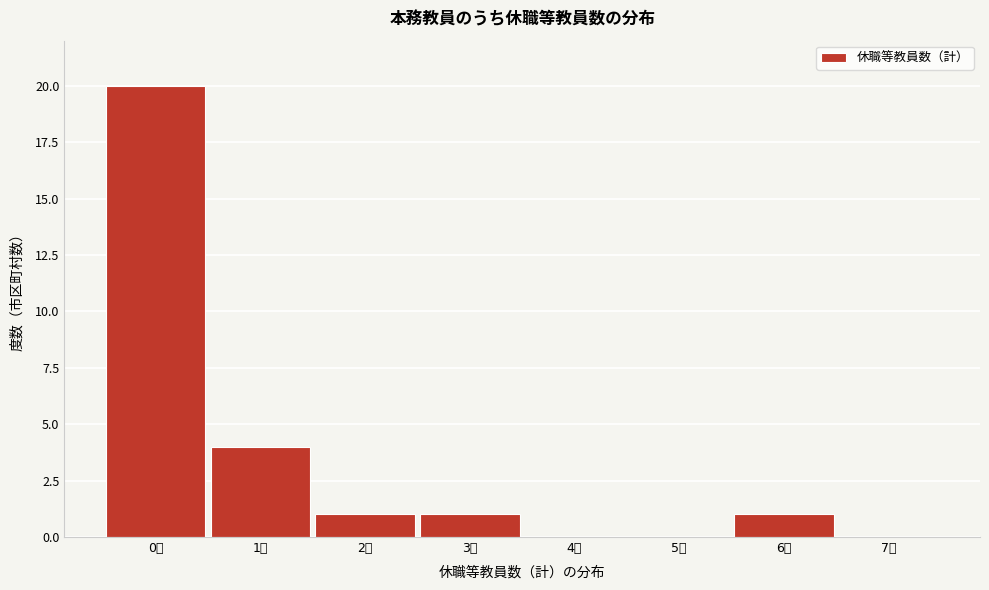

Reading left to right, list every bar in this chart as the range it spans on the x-axis followed by its height. The values are not printed on the chart, so give them approximately, as read against the axis.

-0.5 to 0.5: 20
0.5 to 1.5: 4
1.5 to 2.5: 1
2.5 to 3.5: 1
3.5 to 4.5: 0
4.5 to 5.5: 0
5.5 to 6.5: 1
6.5 to 7.5: 0